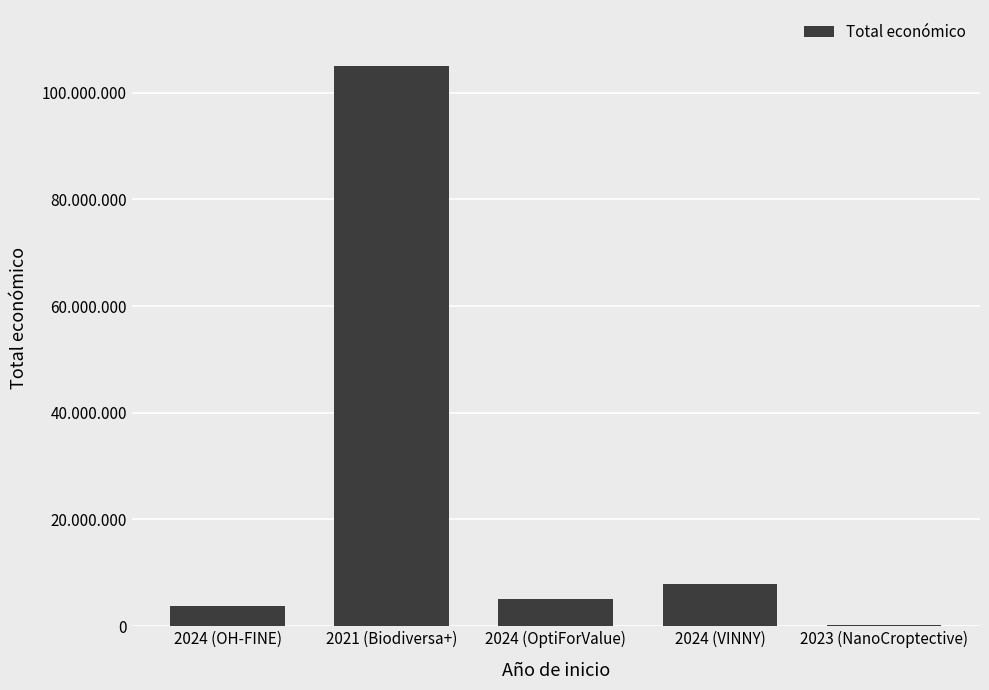

Are the bars horizontal?

No